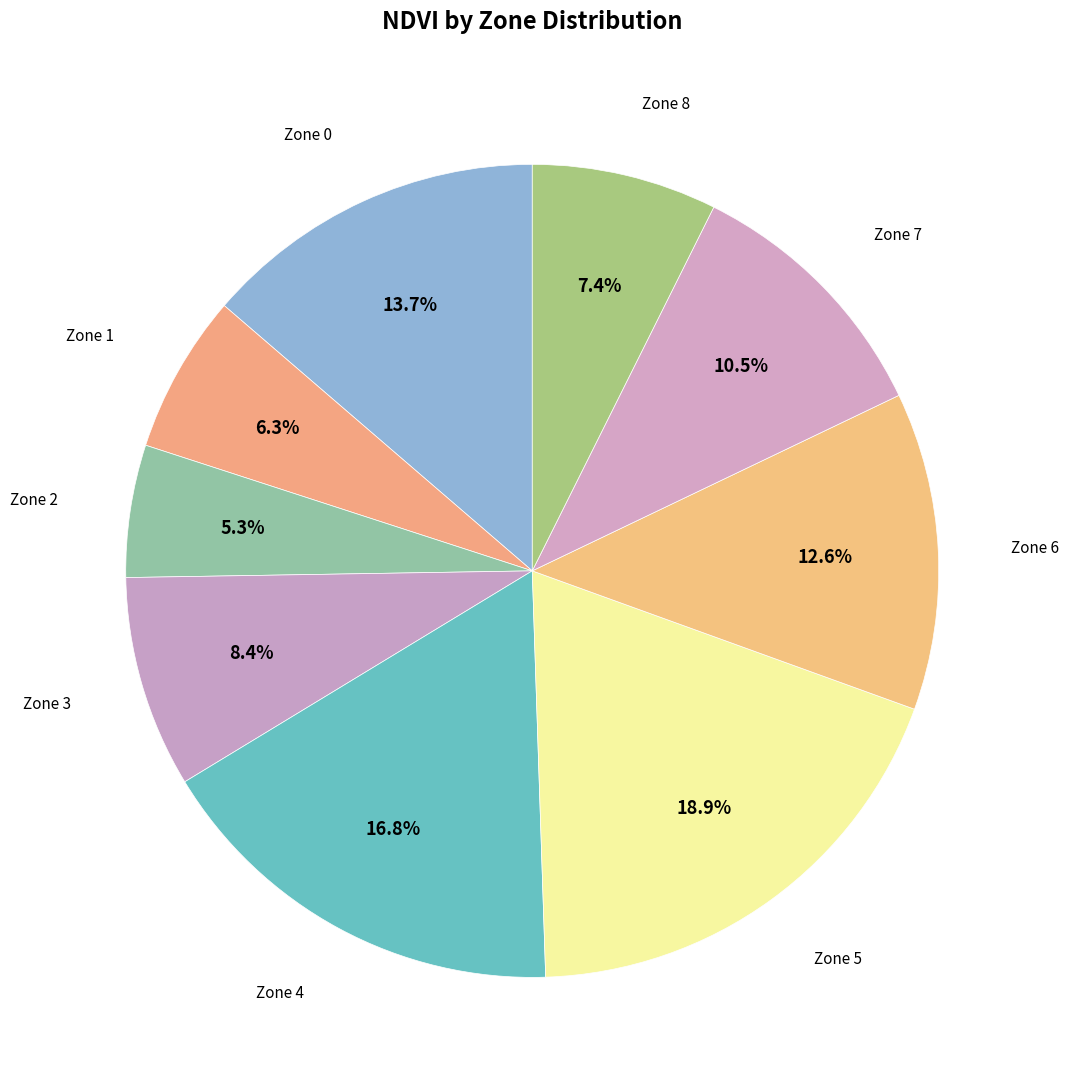

Count the number of slices in the pie.

9